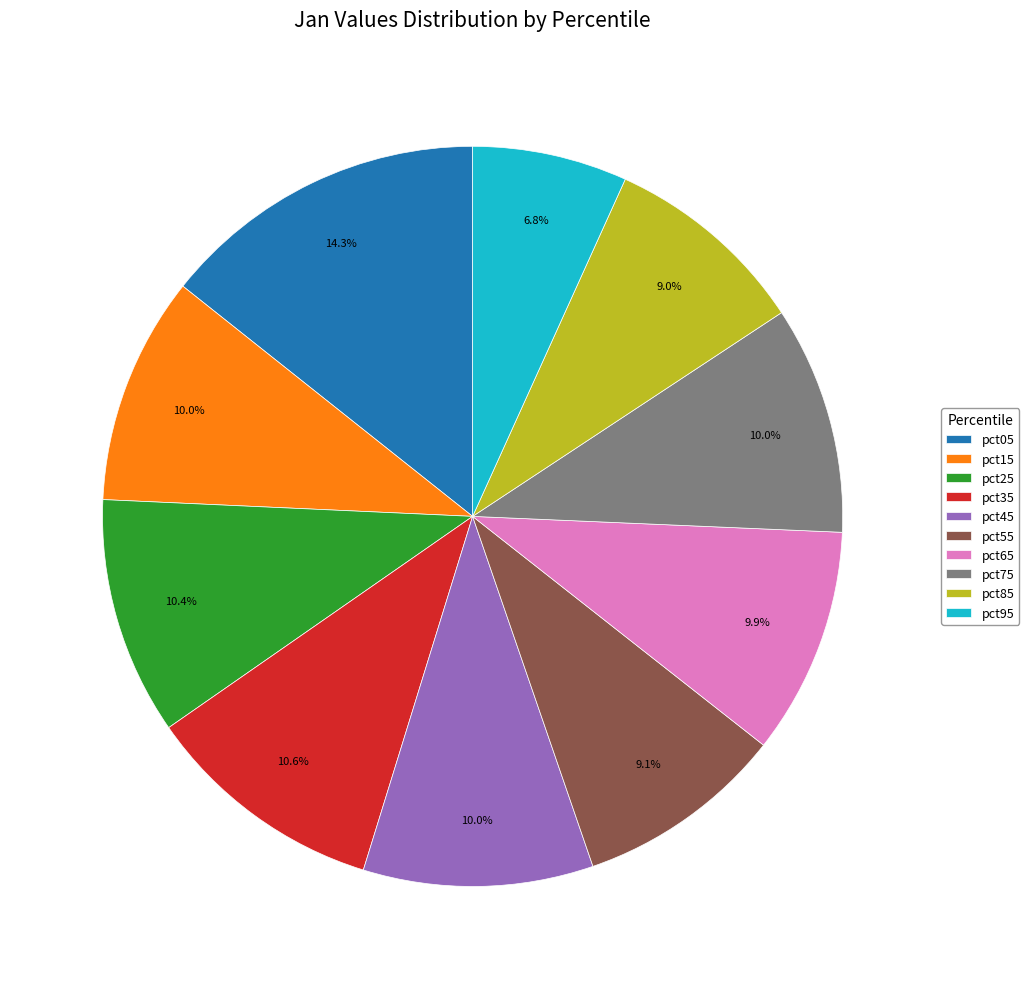

True or false: pct15 accounts for 10% of the total.

True